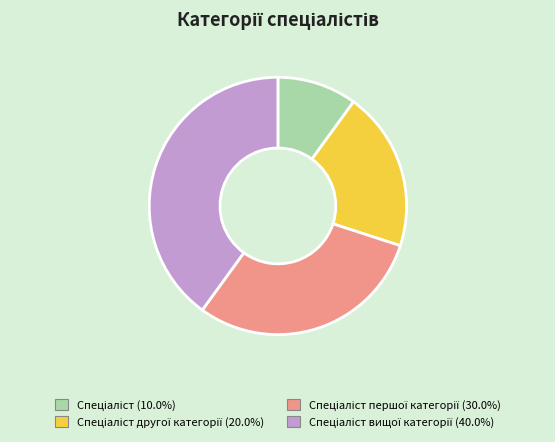

Does any single category account for the majority?

No